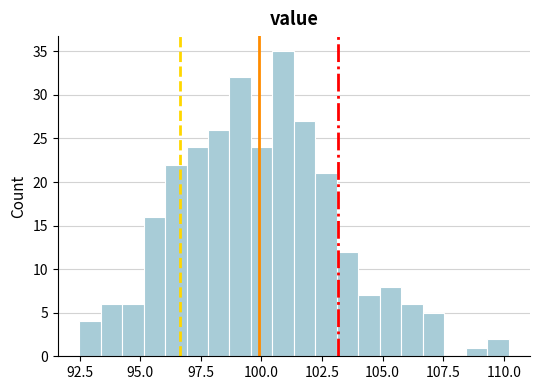

Around what value on the x-axis is the tallest bar? Give the approximate position of its centre, as read against the axis.

101.0